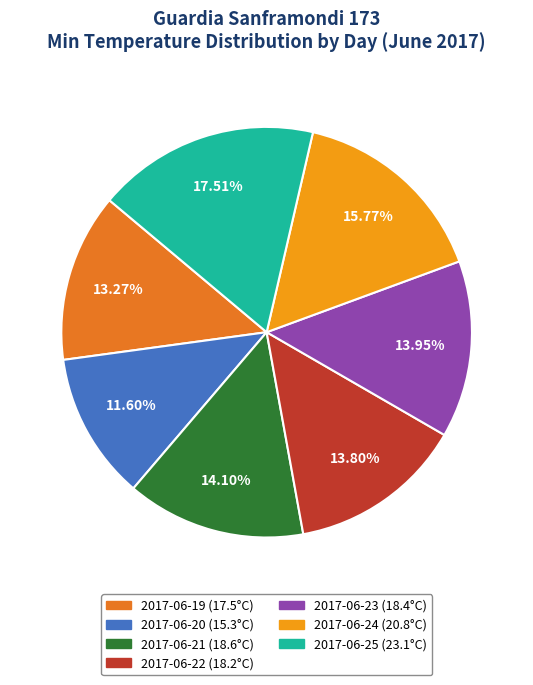

Which has a higher value, 2017-06-24 or 2017-06-22?

2017-06-24